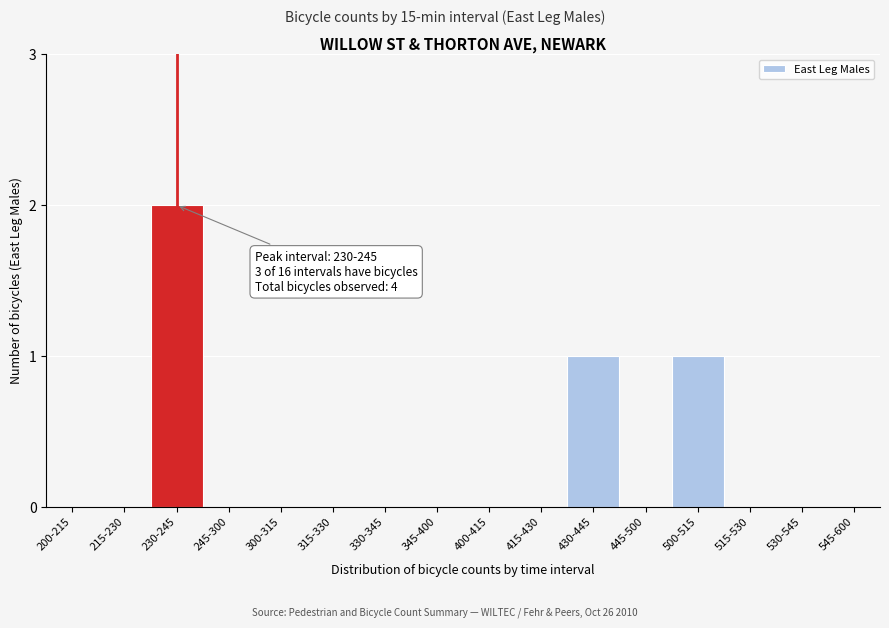

Reading left to right, list all the values displayed in this chart.

200-215=0	215-230=0	230-245=2	245-300=0	300-315=0	315-330=0	330-345=0	345-400=0	400-415=0	415-430=0	430-445=1	445-500=0	500-515=1	515-530=0	530-545=0	545-600=0